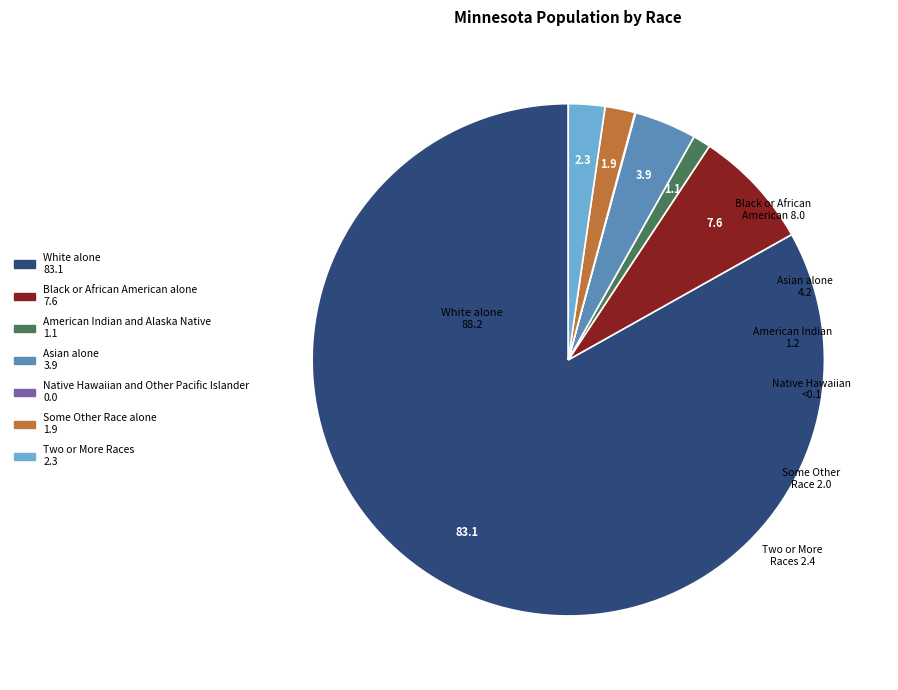

Is there any slice that represents more than half of the pie?

Yes